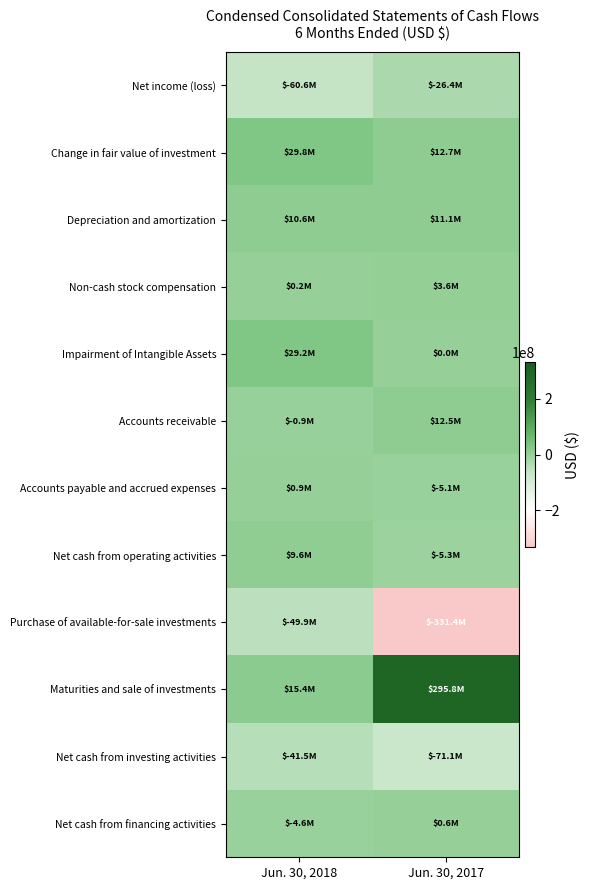

Count the number of data series in this chart.

12